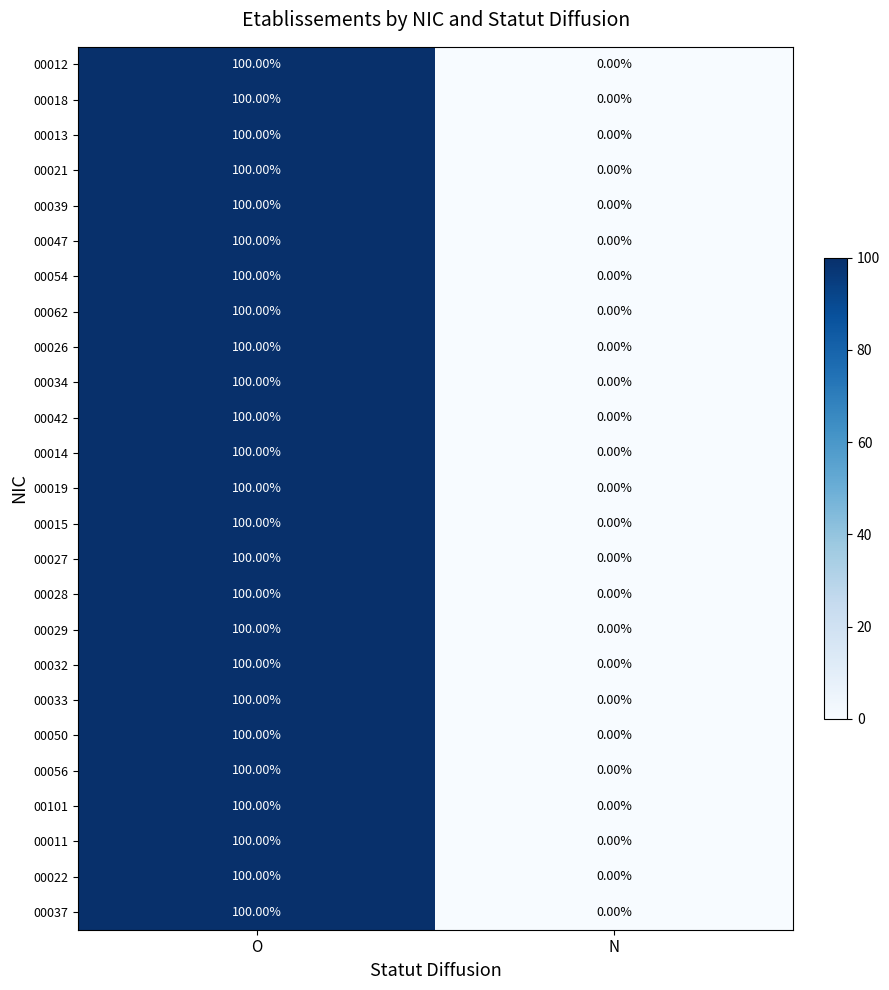

Which category has the highest value across all series?

O